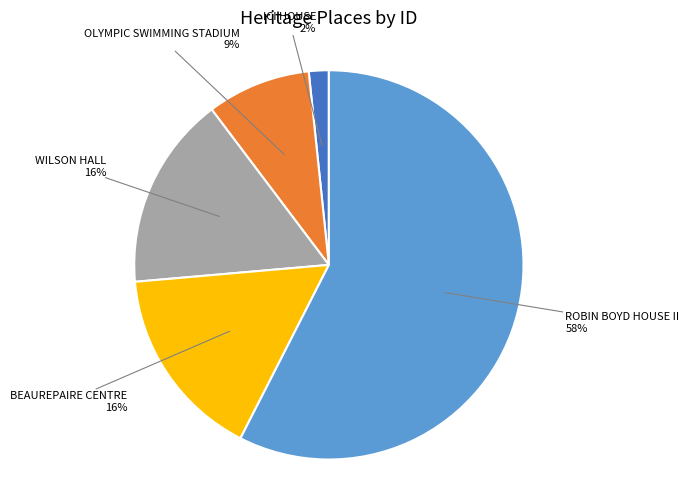

Is there any slice that represents more than half of the pie?

Yes